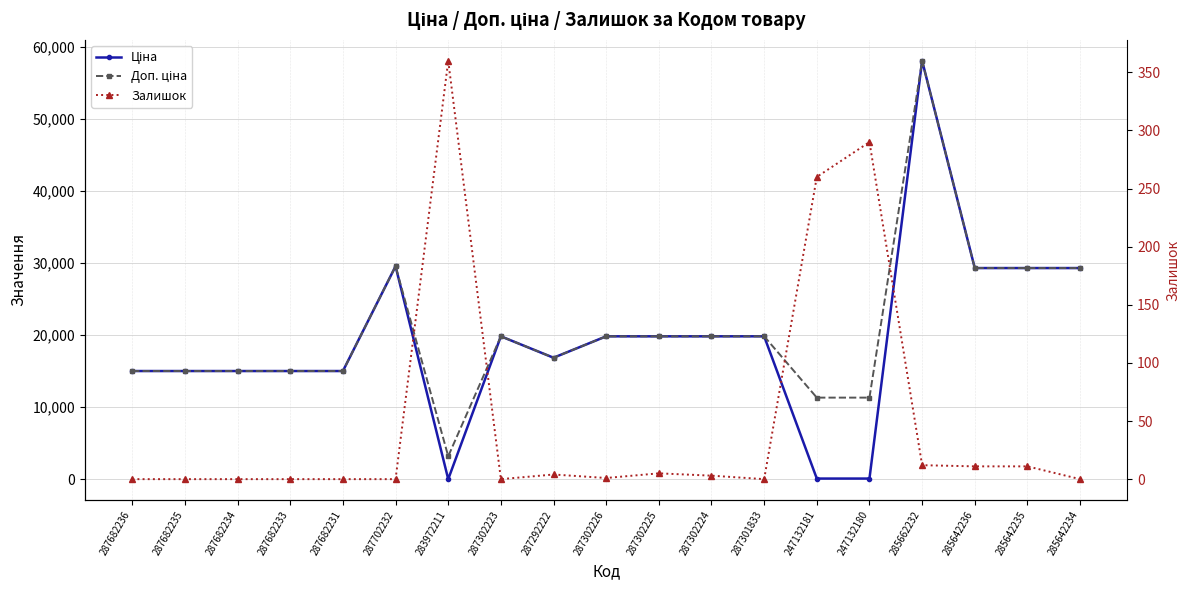

What are all the series names shown in the legend?

Ціна, Доп. ціна, Залишок